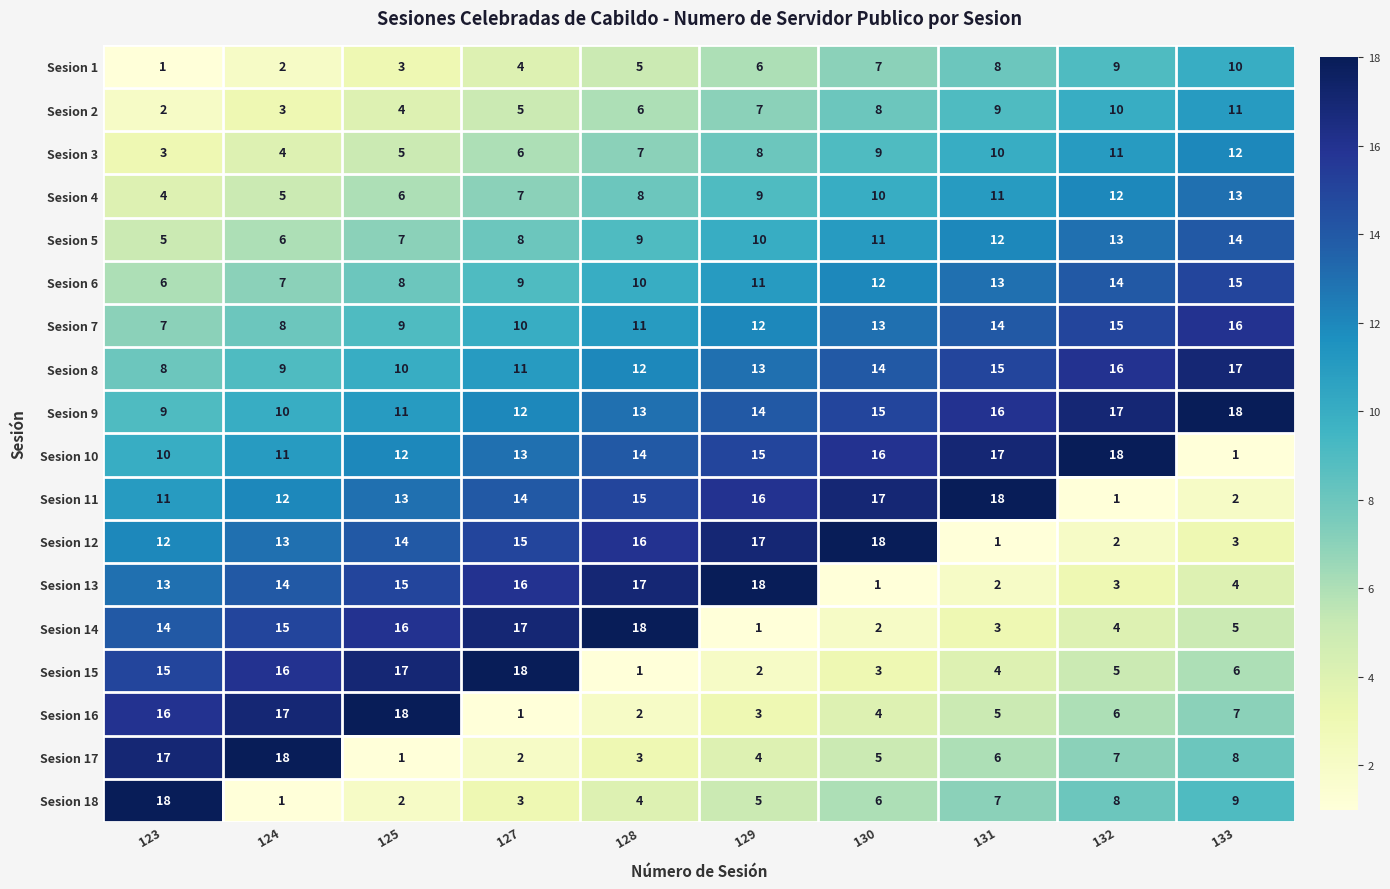

What is the total value across all series at 131?

171